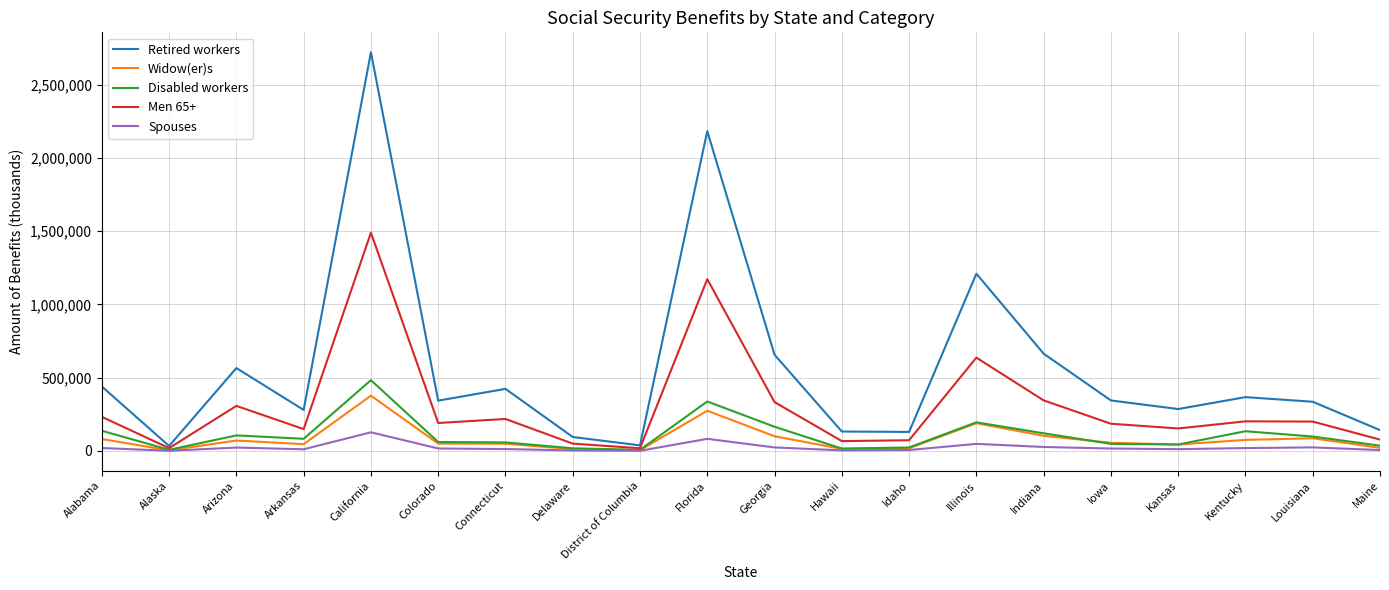

Count the number of data series in this chart.

5